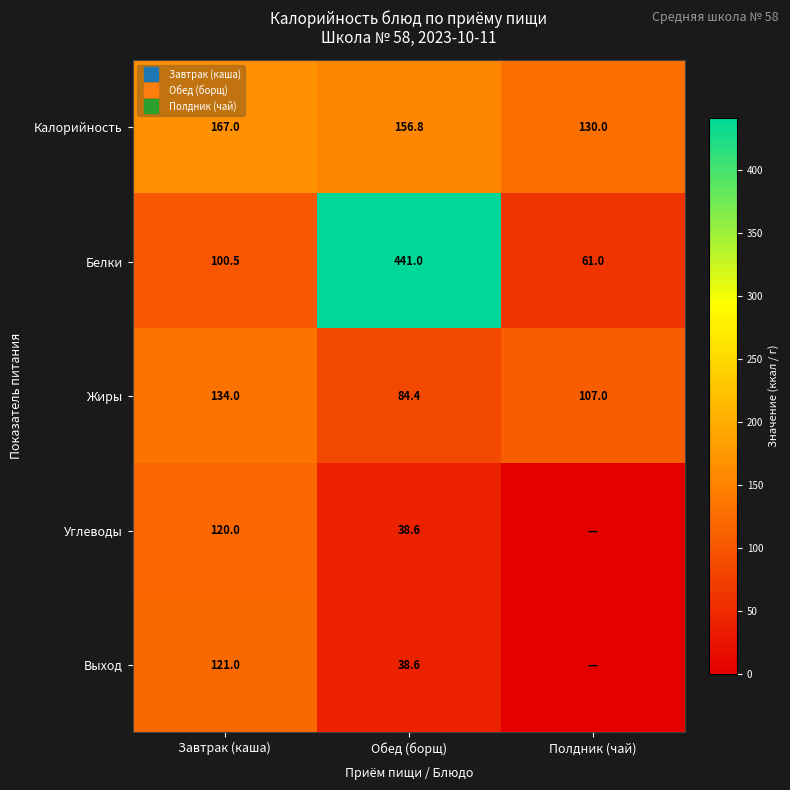

What is the difference between the second highest and minimum values in the Калорийность series?

26.8